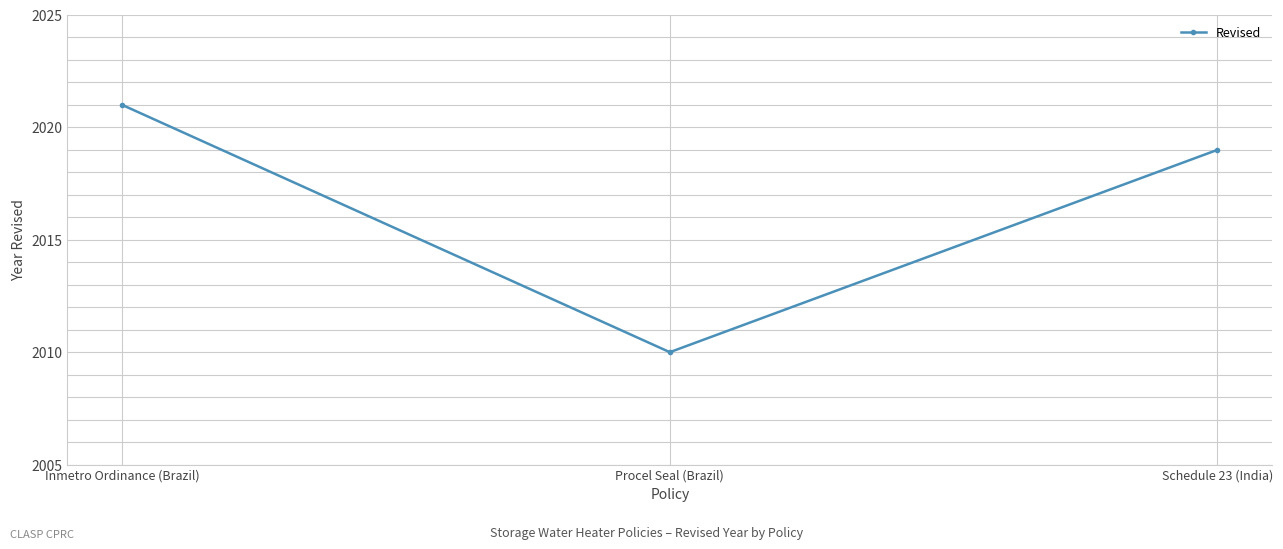

What is the value of the 3rd point from the left?

2019